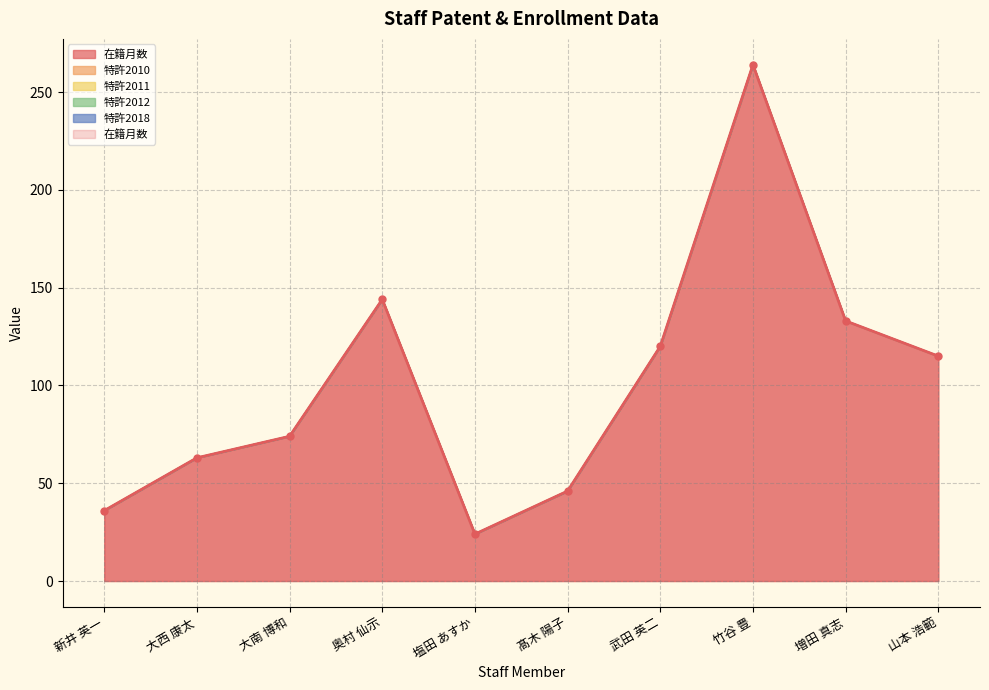

What is the label of the 1st point from the left?

新井 英一